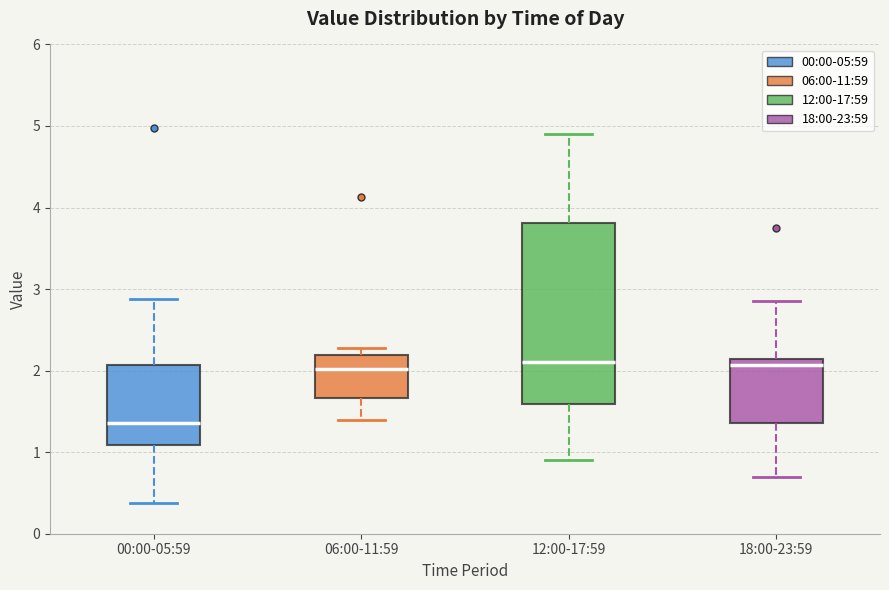

Which box is the tallest, from its lower edge to its upper edge?

12:00-17:59